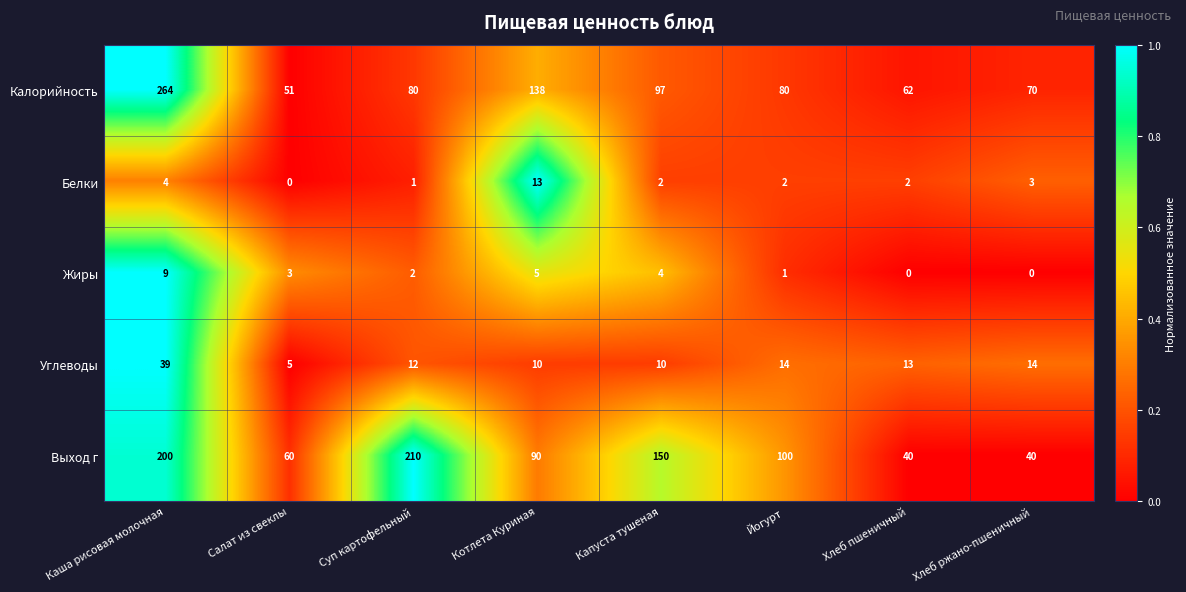

What is the spread (max minus min) of values at Хлеб пшеничный?

62